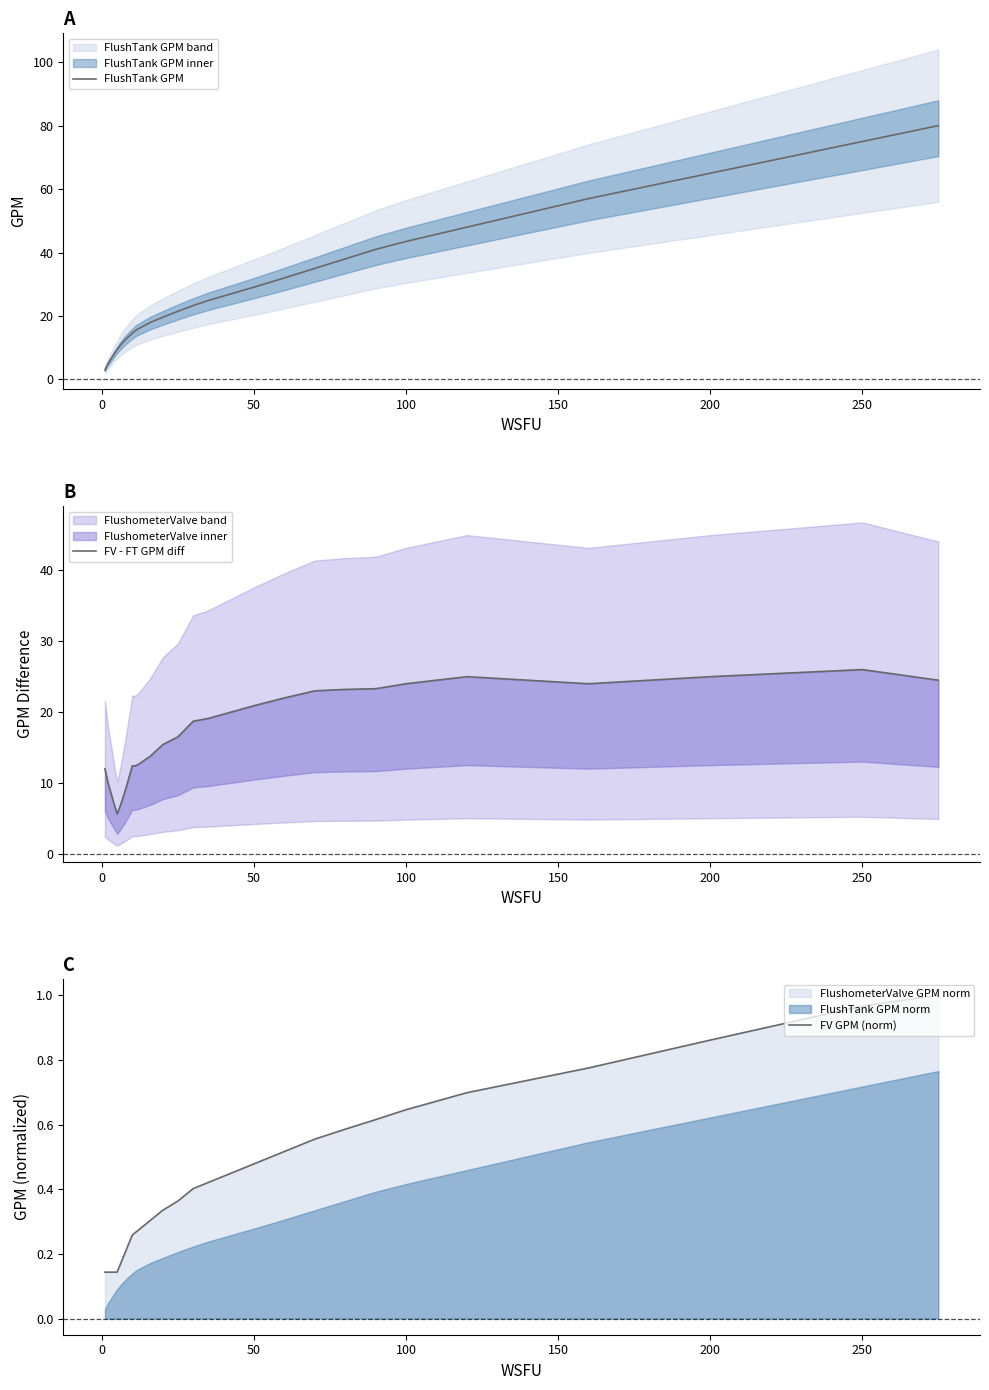

True or false: FV GPM (norm) has more than 2 interior local peaks.

False